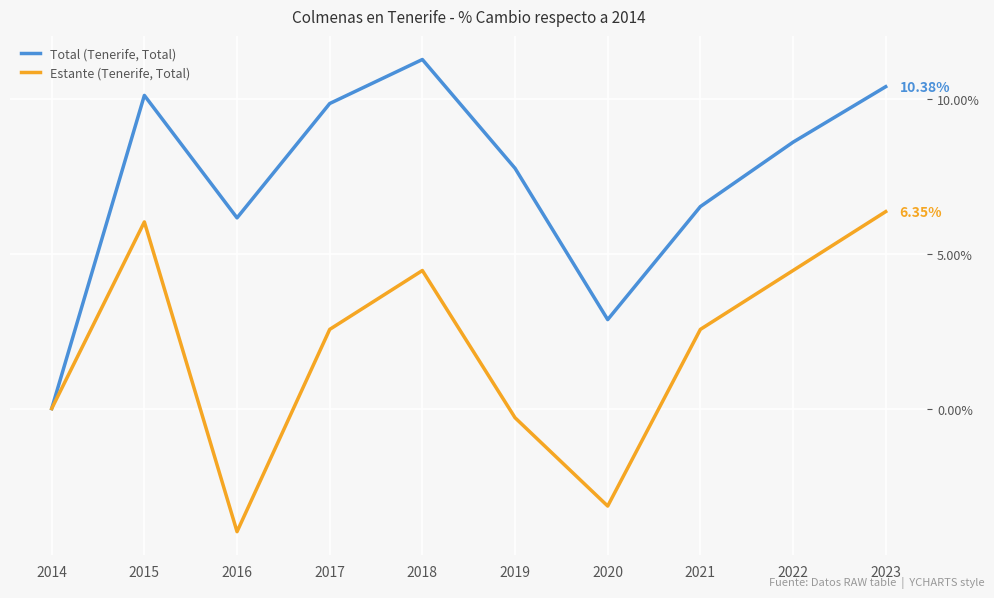

How many interior local peaks does the Estante (Tenerife, Total) series have?

2